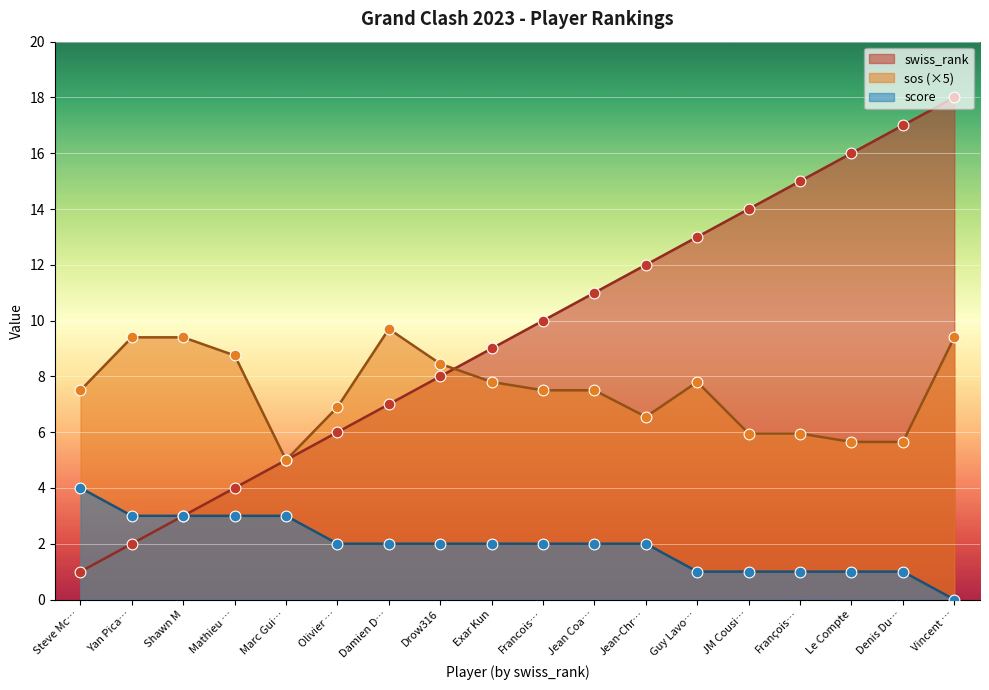

Which series reaches the maximum Y coordinate?

swiss_rank